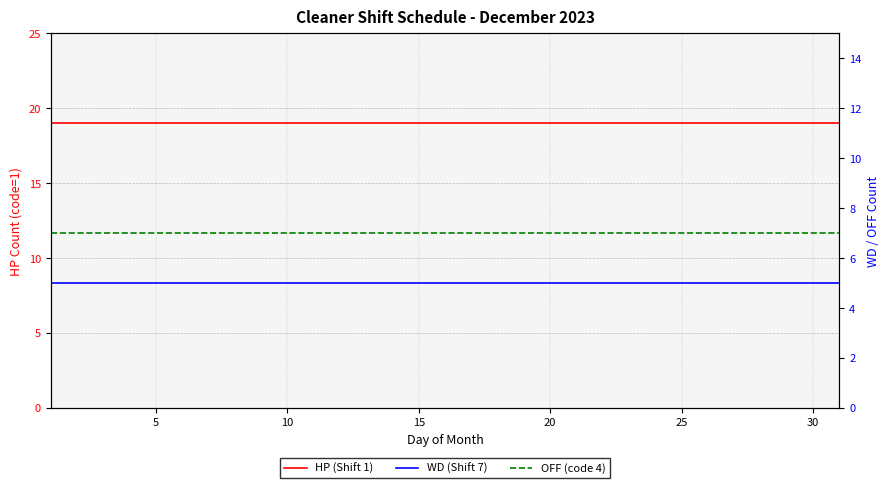

True or false: OFF (code 4) and WD (Shift 7) cross at least once.

False